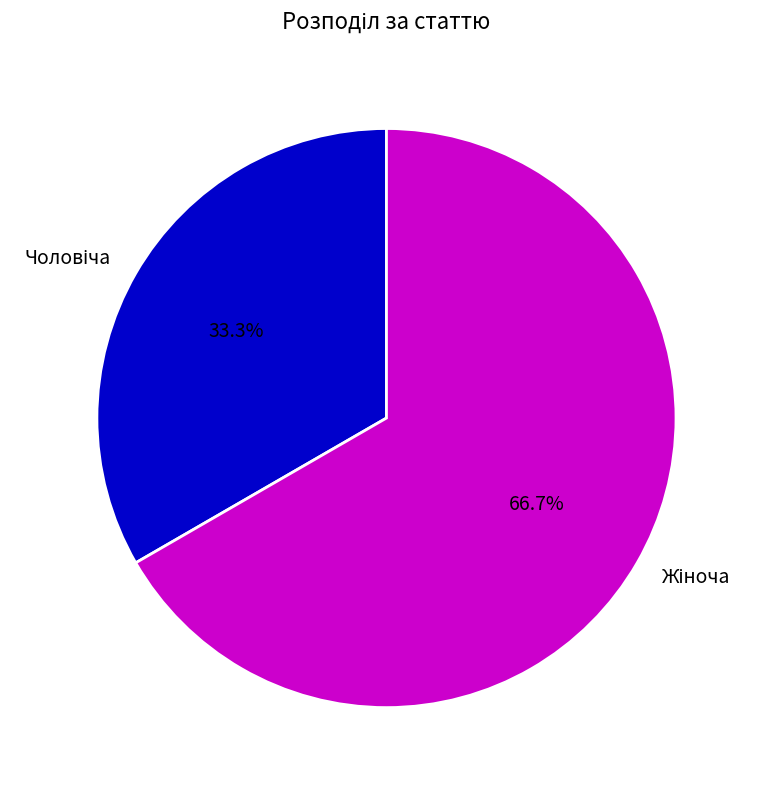

Is there any slice that represents more than half of the pie?

Yes